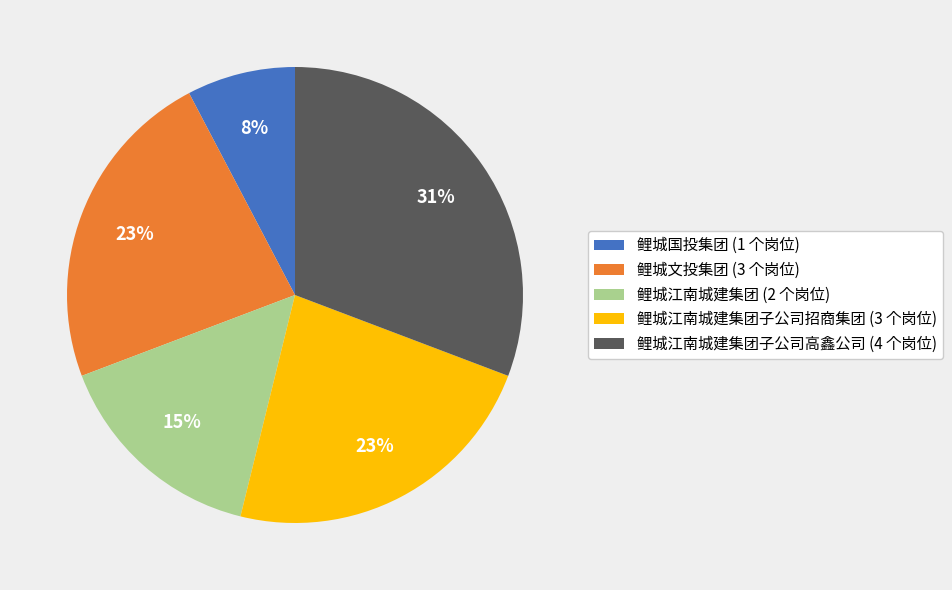

Is it true that 鲤城文投集团 (3 个岗位) is 23% of the pie?

True